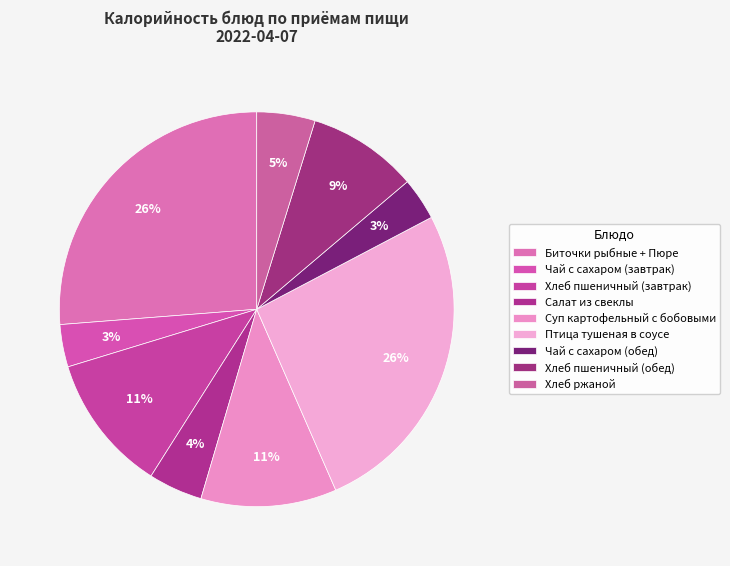

Is Чай с сахаром (обед) the majority of the pie?

No